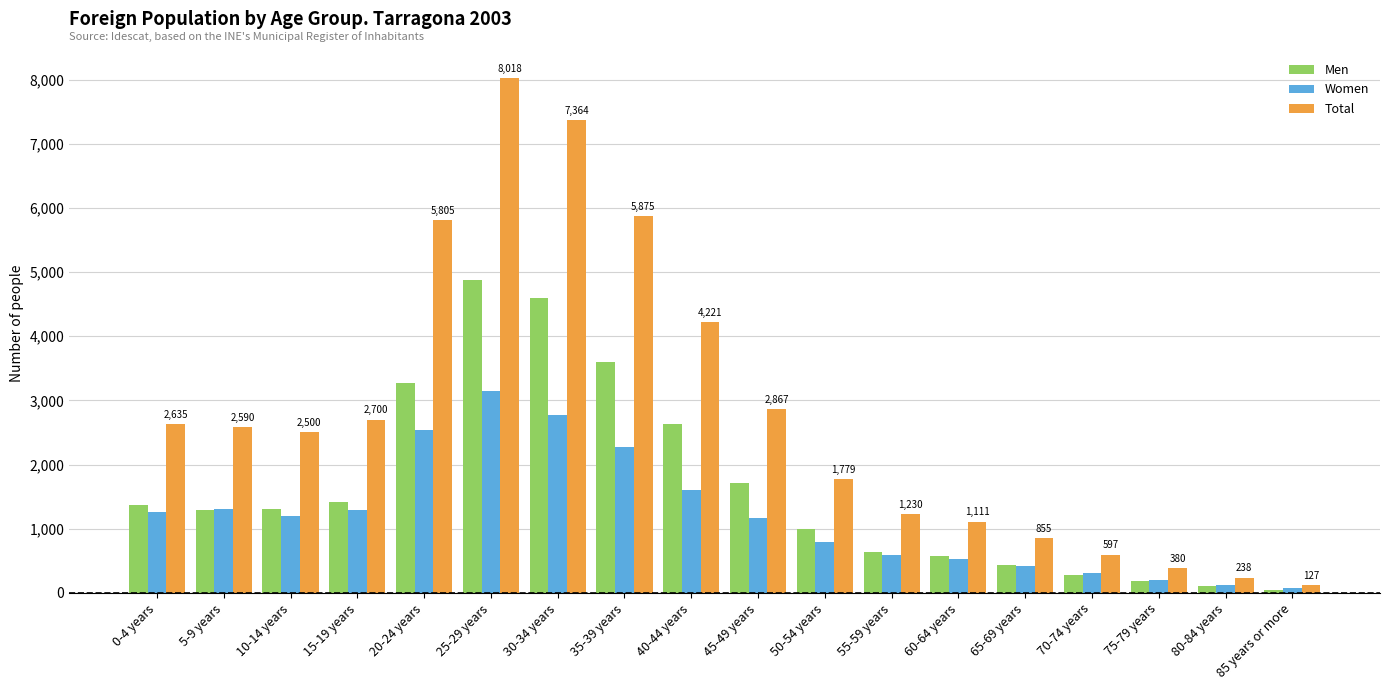

At which category does the chart reach its peak across all series?

25-29 years